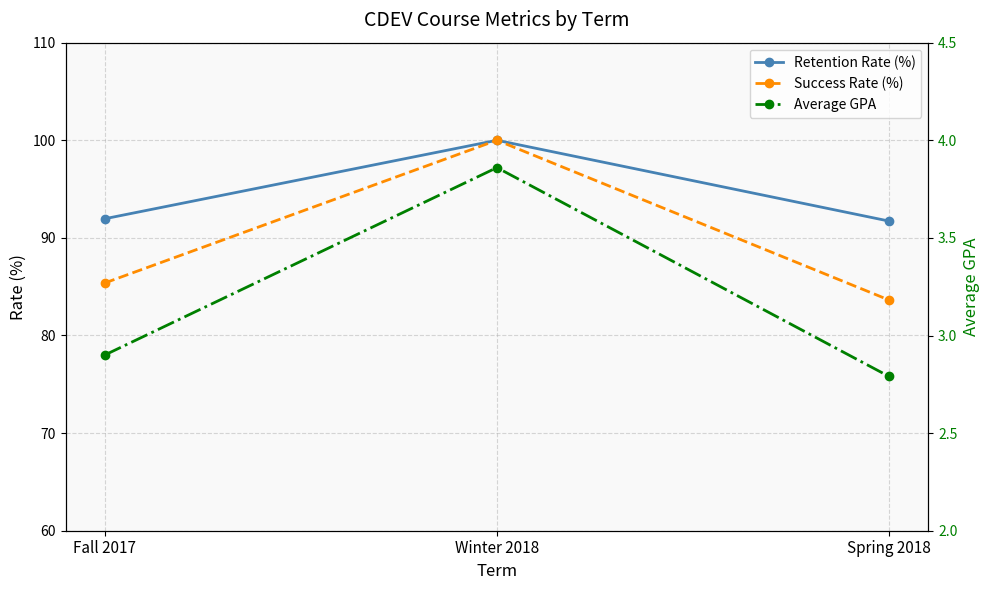

The Average GPA series shows 1.3 at Spring 2018. True or false?

False